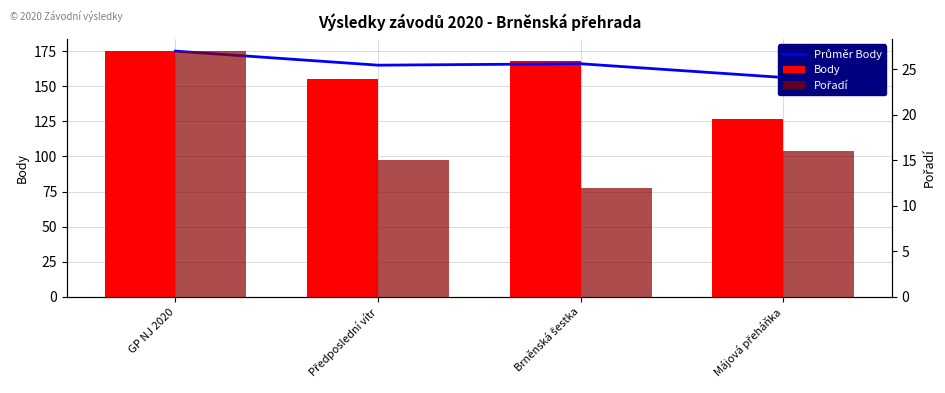

What is the sum of the Body values at Předposlední vítr and Májová přeháňka?

282.0